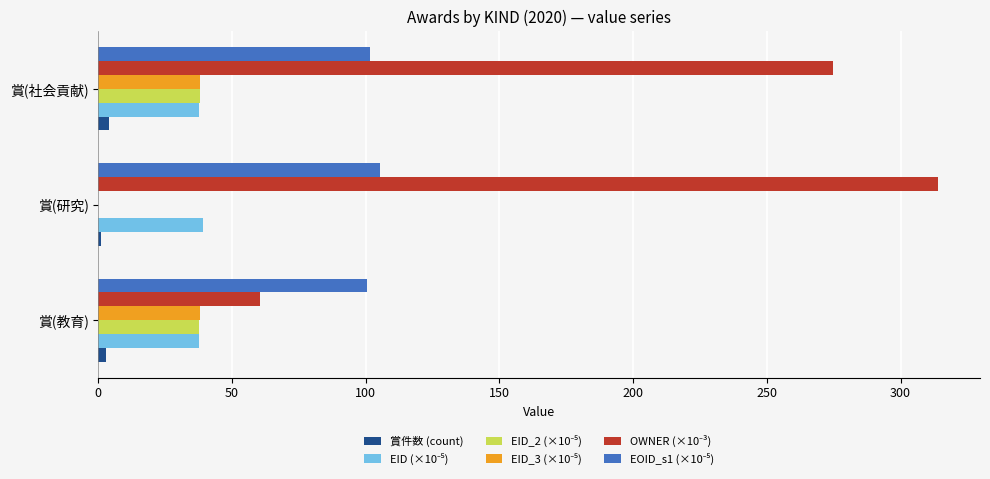

At which category does the chart reach its peak across all series?

賞(研究)